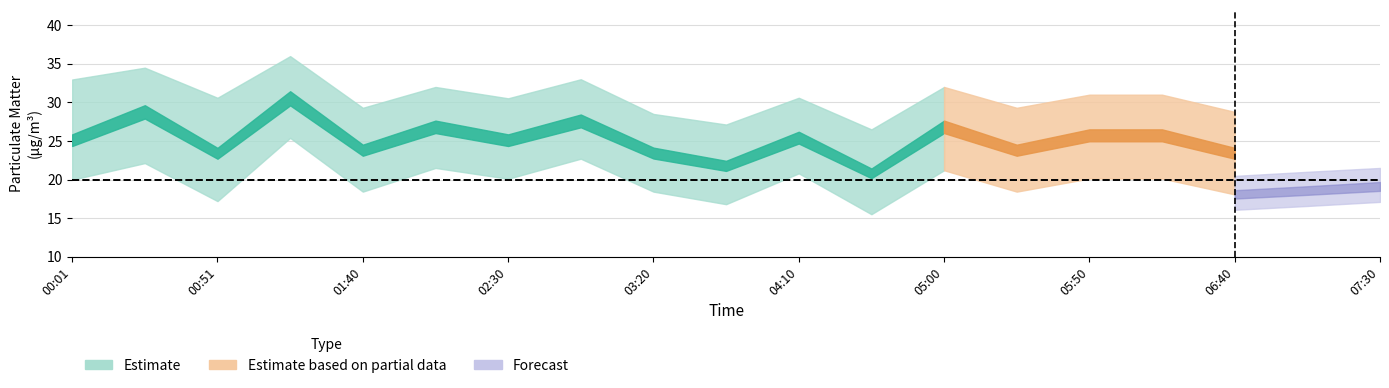

True or false: SDS_P2_lower and SDS_P2_upper cross at least once.

False